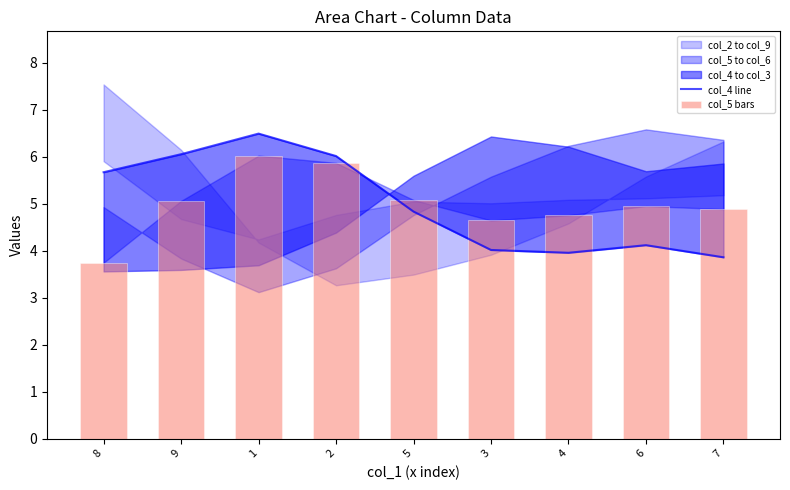

What is the label of the 1st bar from the left?

8